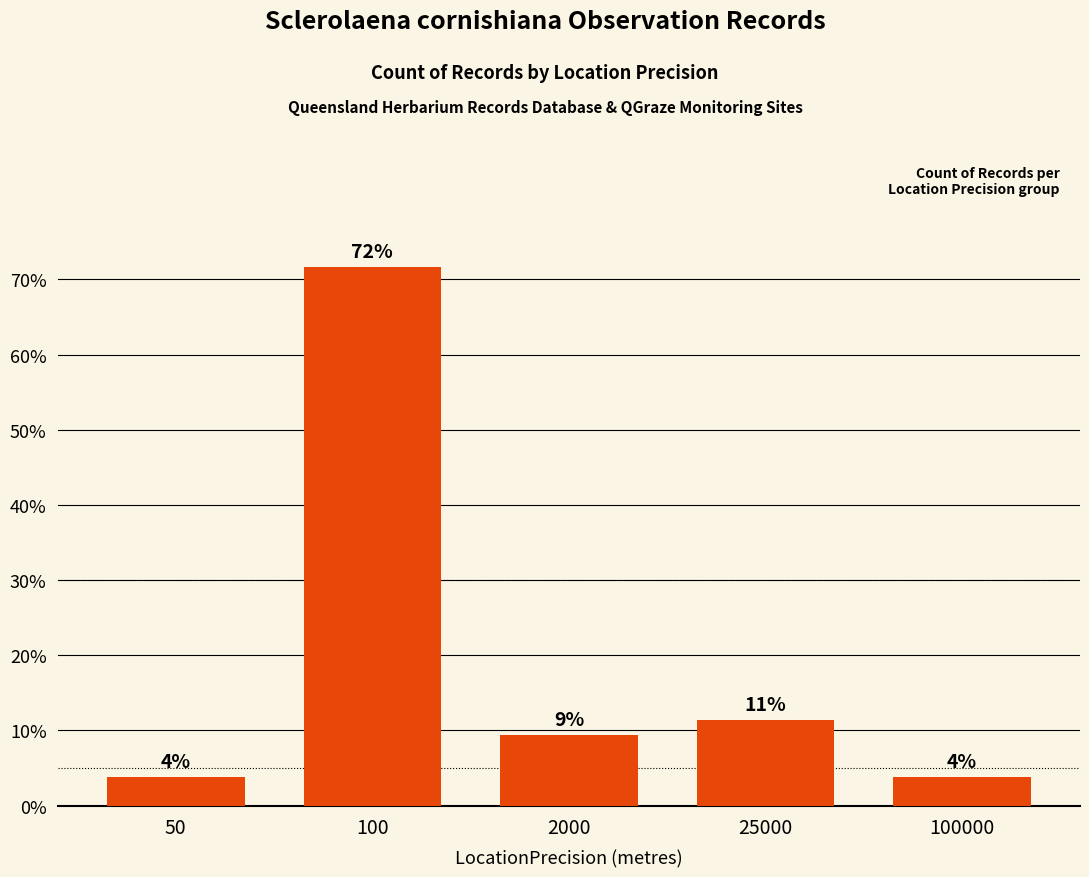

What is the value of the 1st bar from the left?

3.8